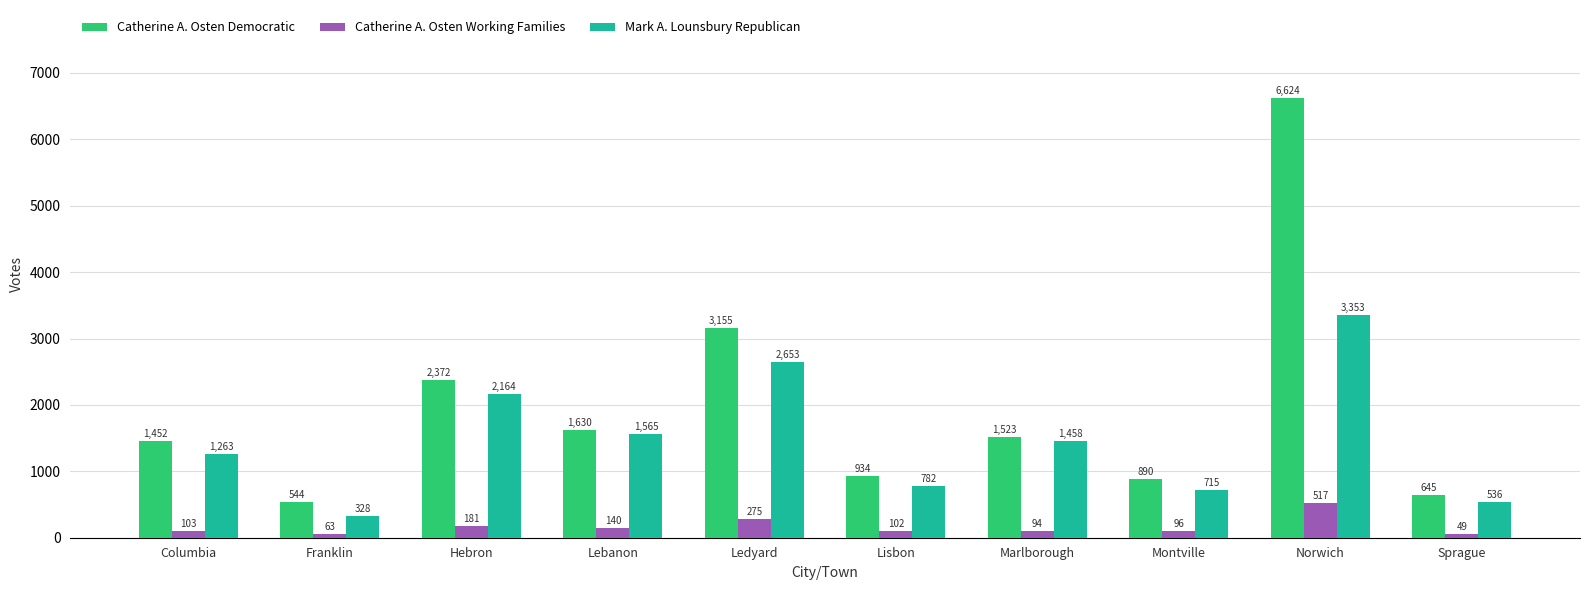

What value does the Catherine A. Osten Working Families series have at Norwich?

517